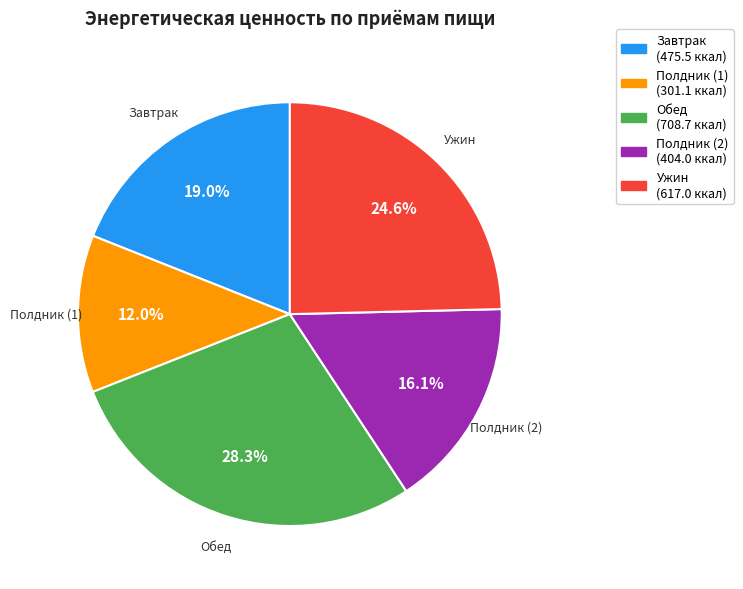

What is the ratio of the value at Обед to the value at Полдник (1)?

2.4